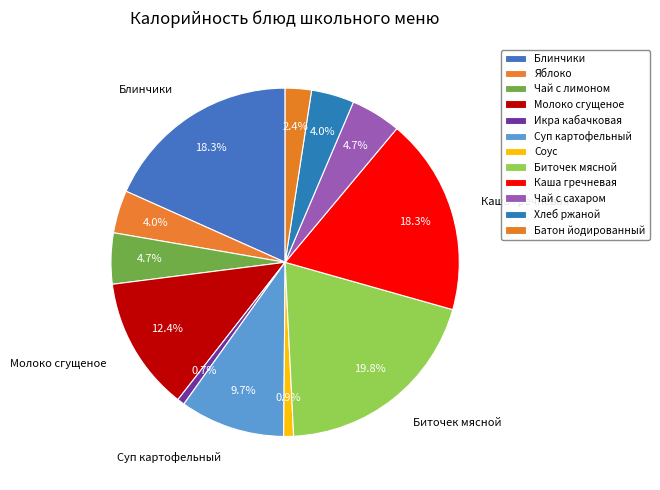

Is Соус the majority of the pie?

No